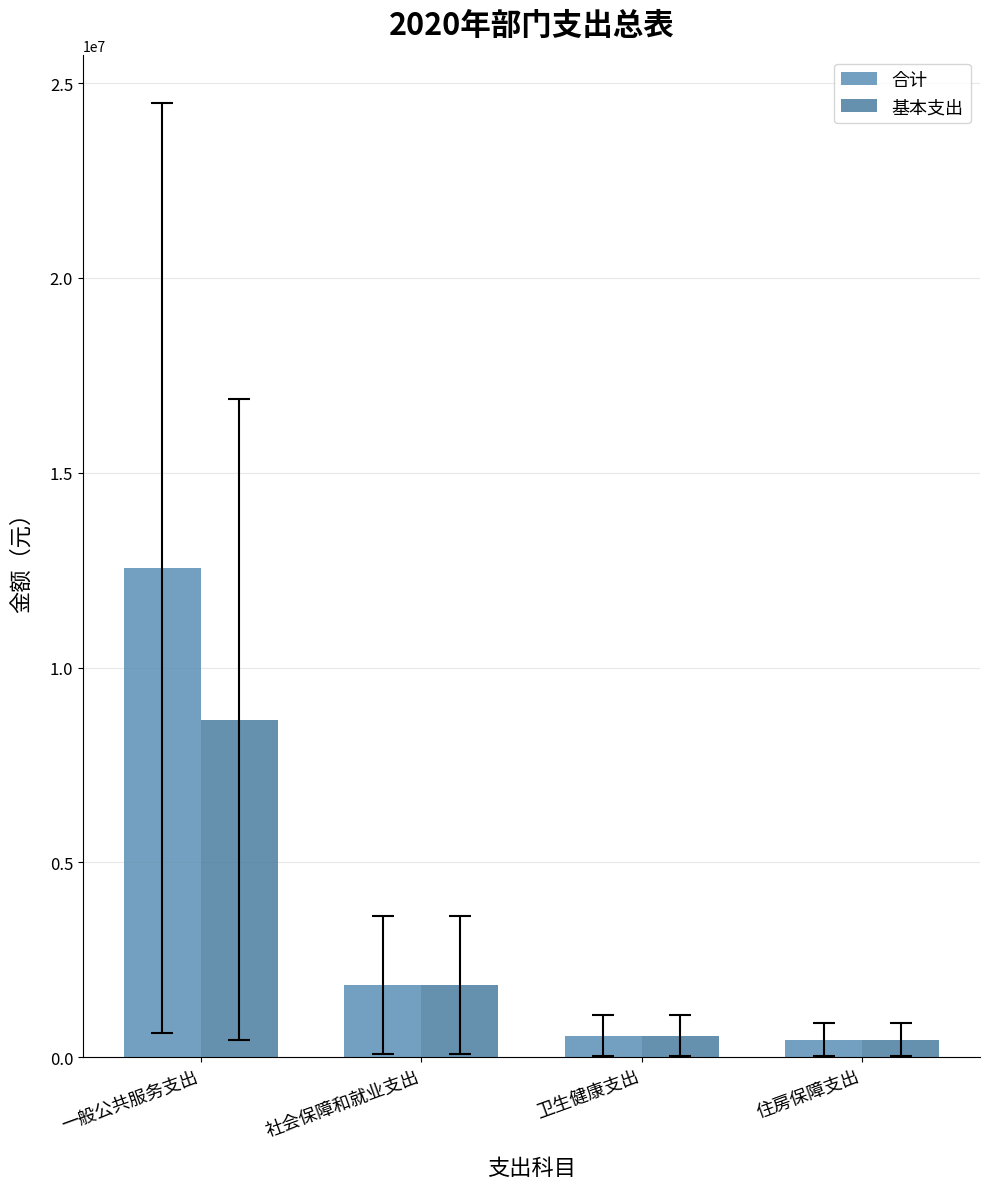

At which category does the chart reach its minimum across all series?

住房保障支出